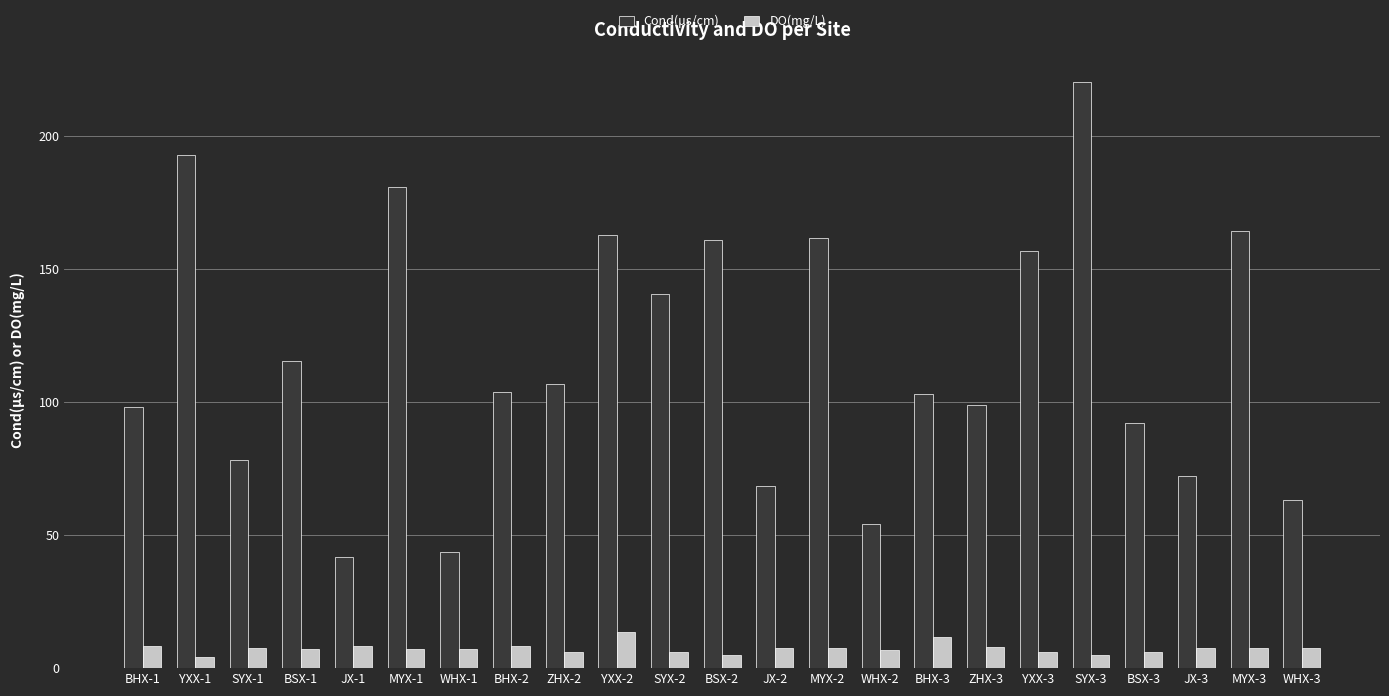

Is the value of DO(mg/L) at MYX-1 greater than the value of Cond(μs/cm) at MYX-1?

No